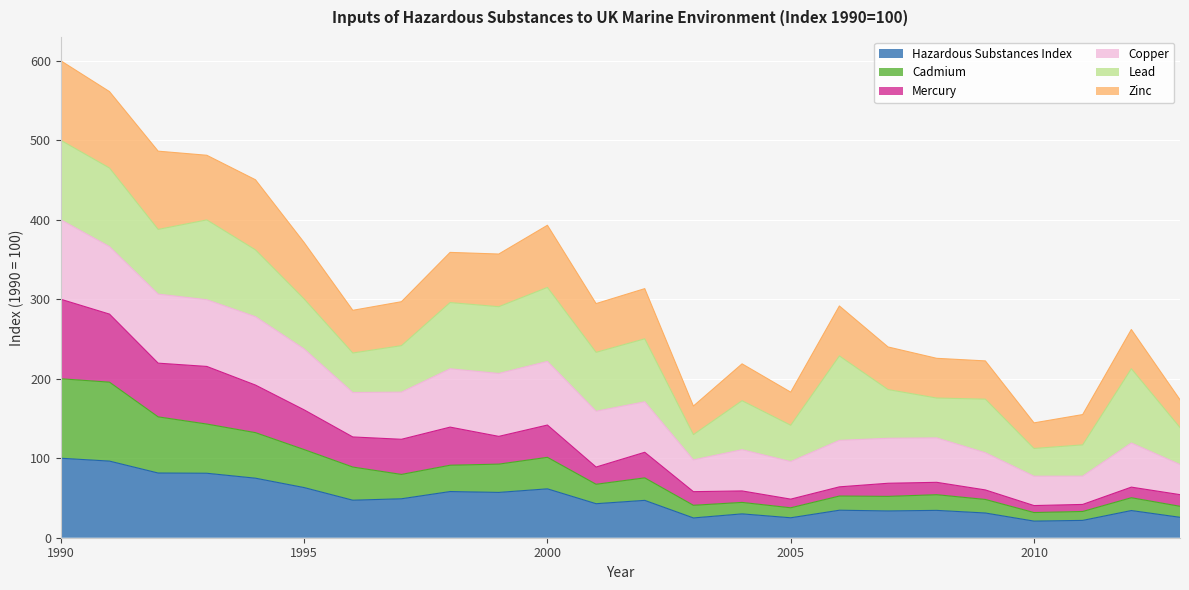

At which category is the sum across all series the highest?

1990